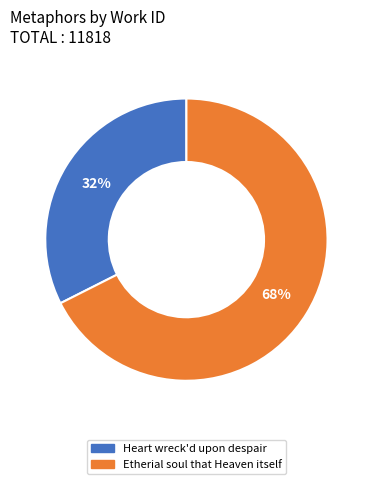

Which category has the biggest portion of the pie?

Etherial soul that Heaven itself